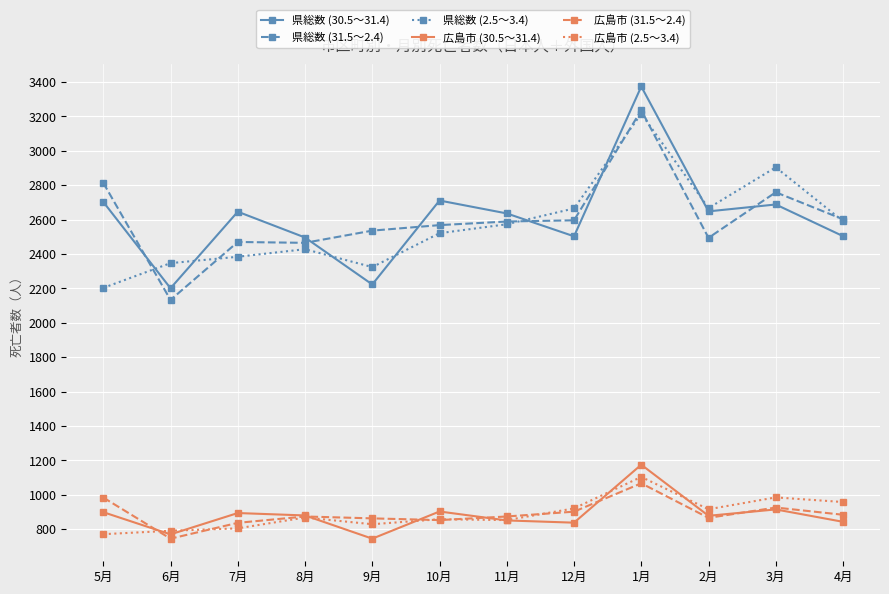

True or false: 県総数 (31.5～2.4) and 広島市 (2.5～3.4) cross at least once.

False